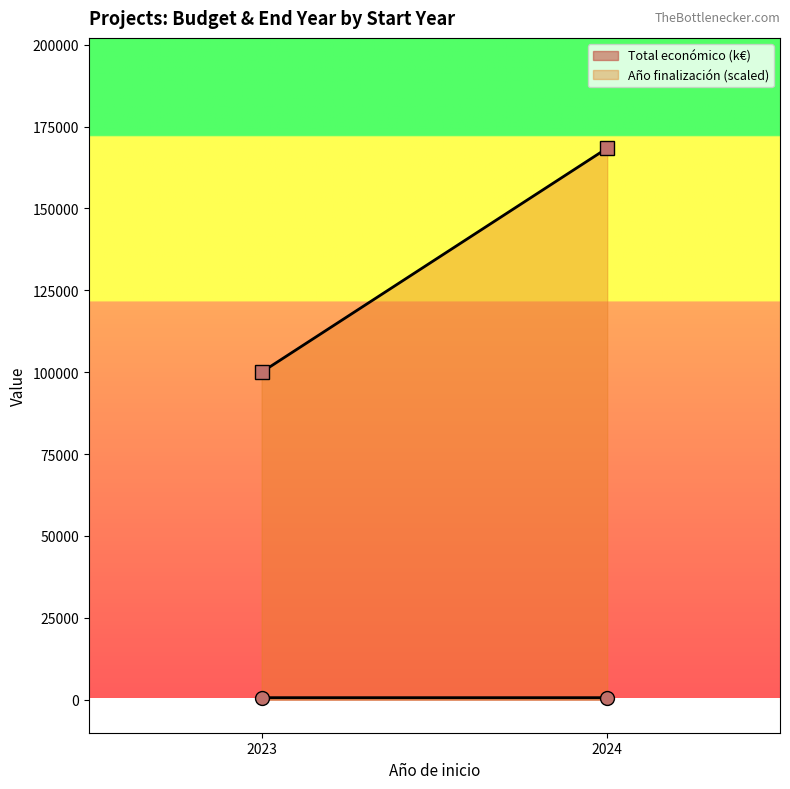

What is the maximum value for Año finalización (scaled)?

168421.1